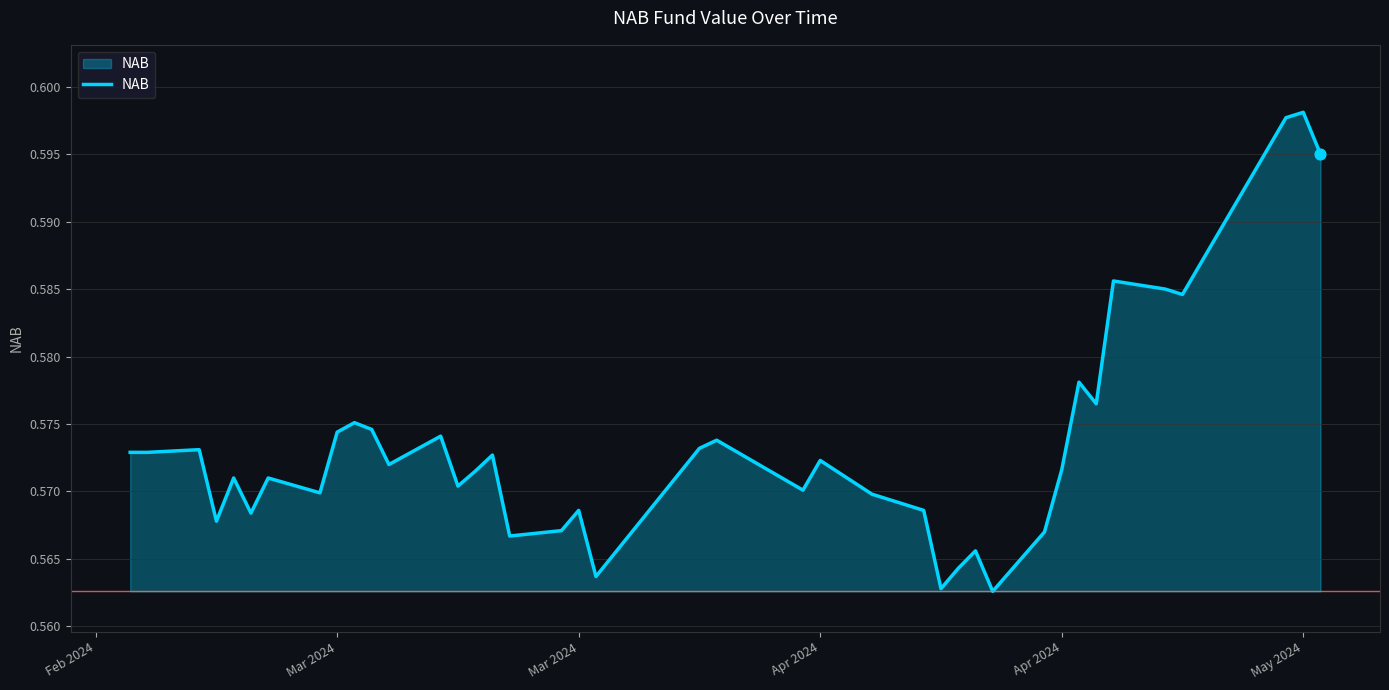

Does the chart have visible grid lines?

Yes